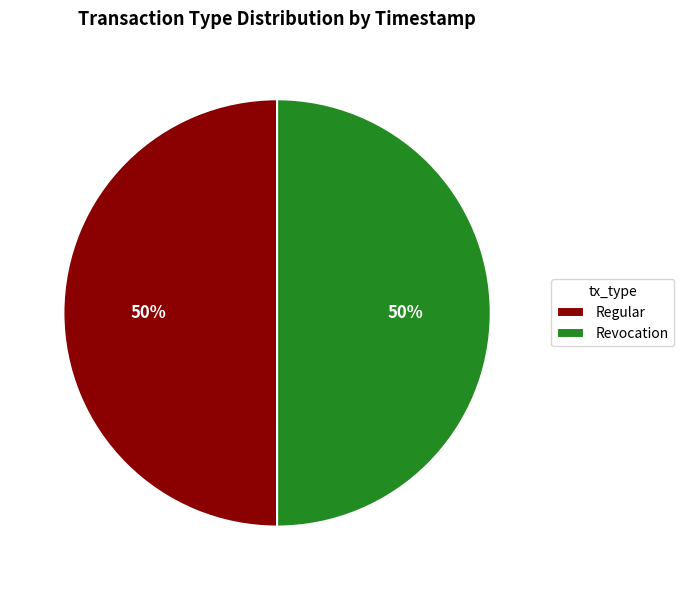

Do Regular and Revocation together represent more than half of the pie?

Yes